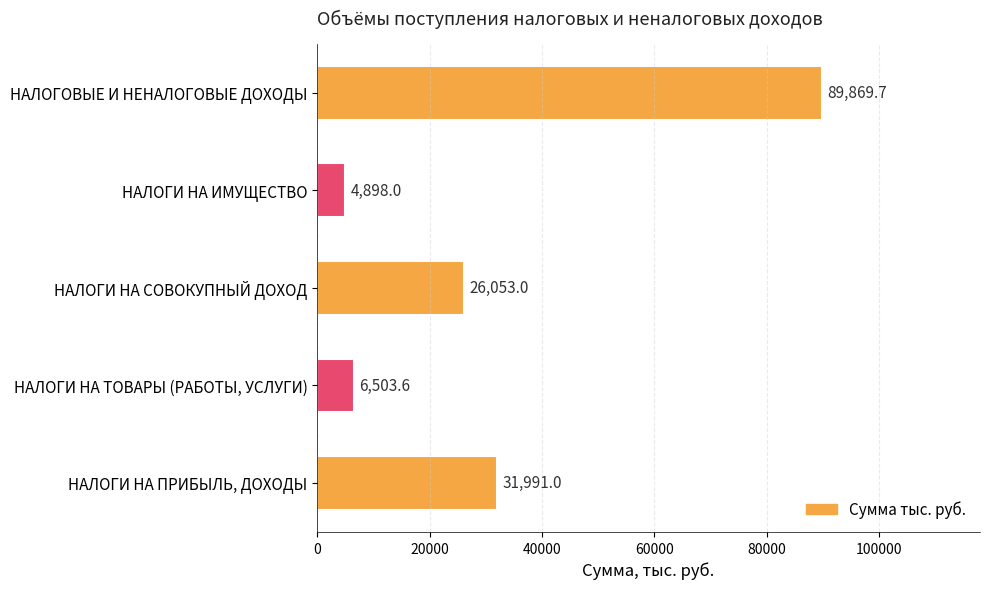

What is the sum of all values?

159315.3